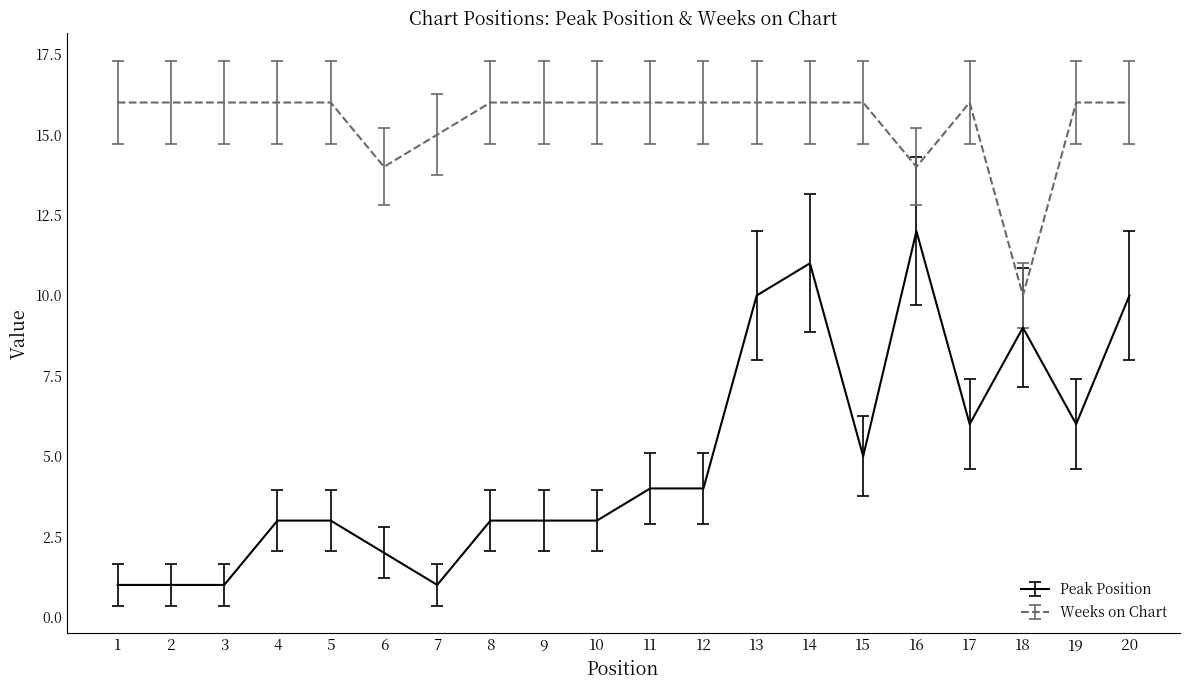

What is the minimum value for Weeks on Chart?

10